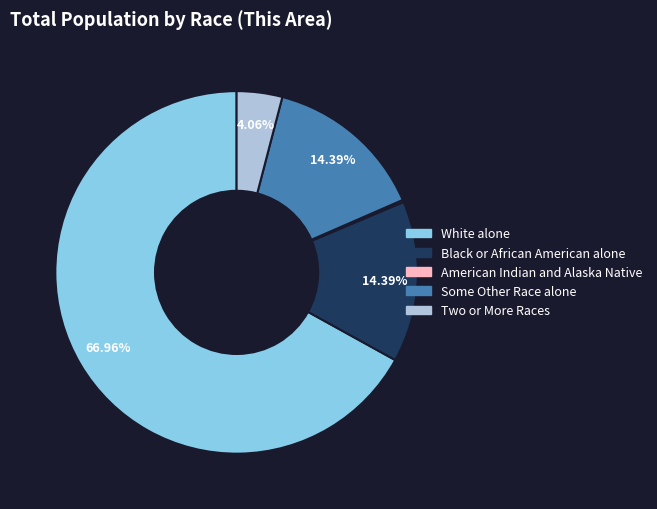

Which category has the biggest portion of the pie?

White alone